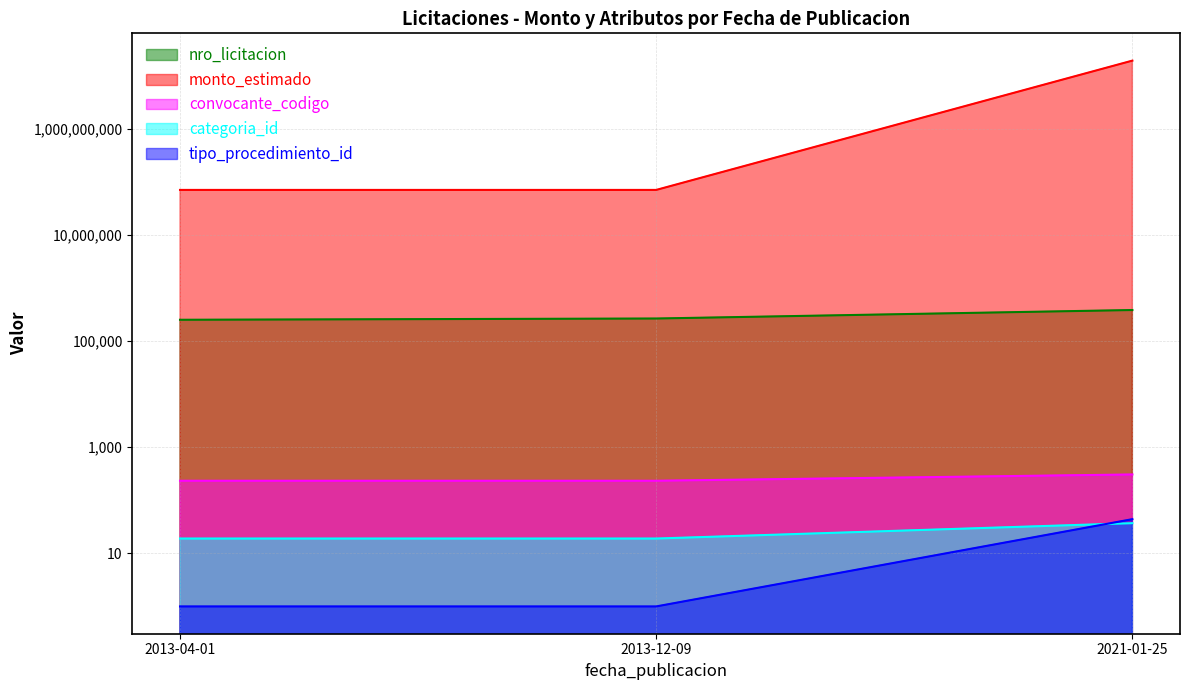

At 2013-12-09, list the series in order from largest to smallest.

monto_estimado, nro_licitacion, convocante_codigo, categoria_id, tipo_procedimiento_id